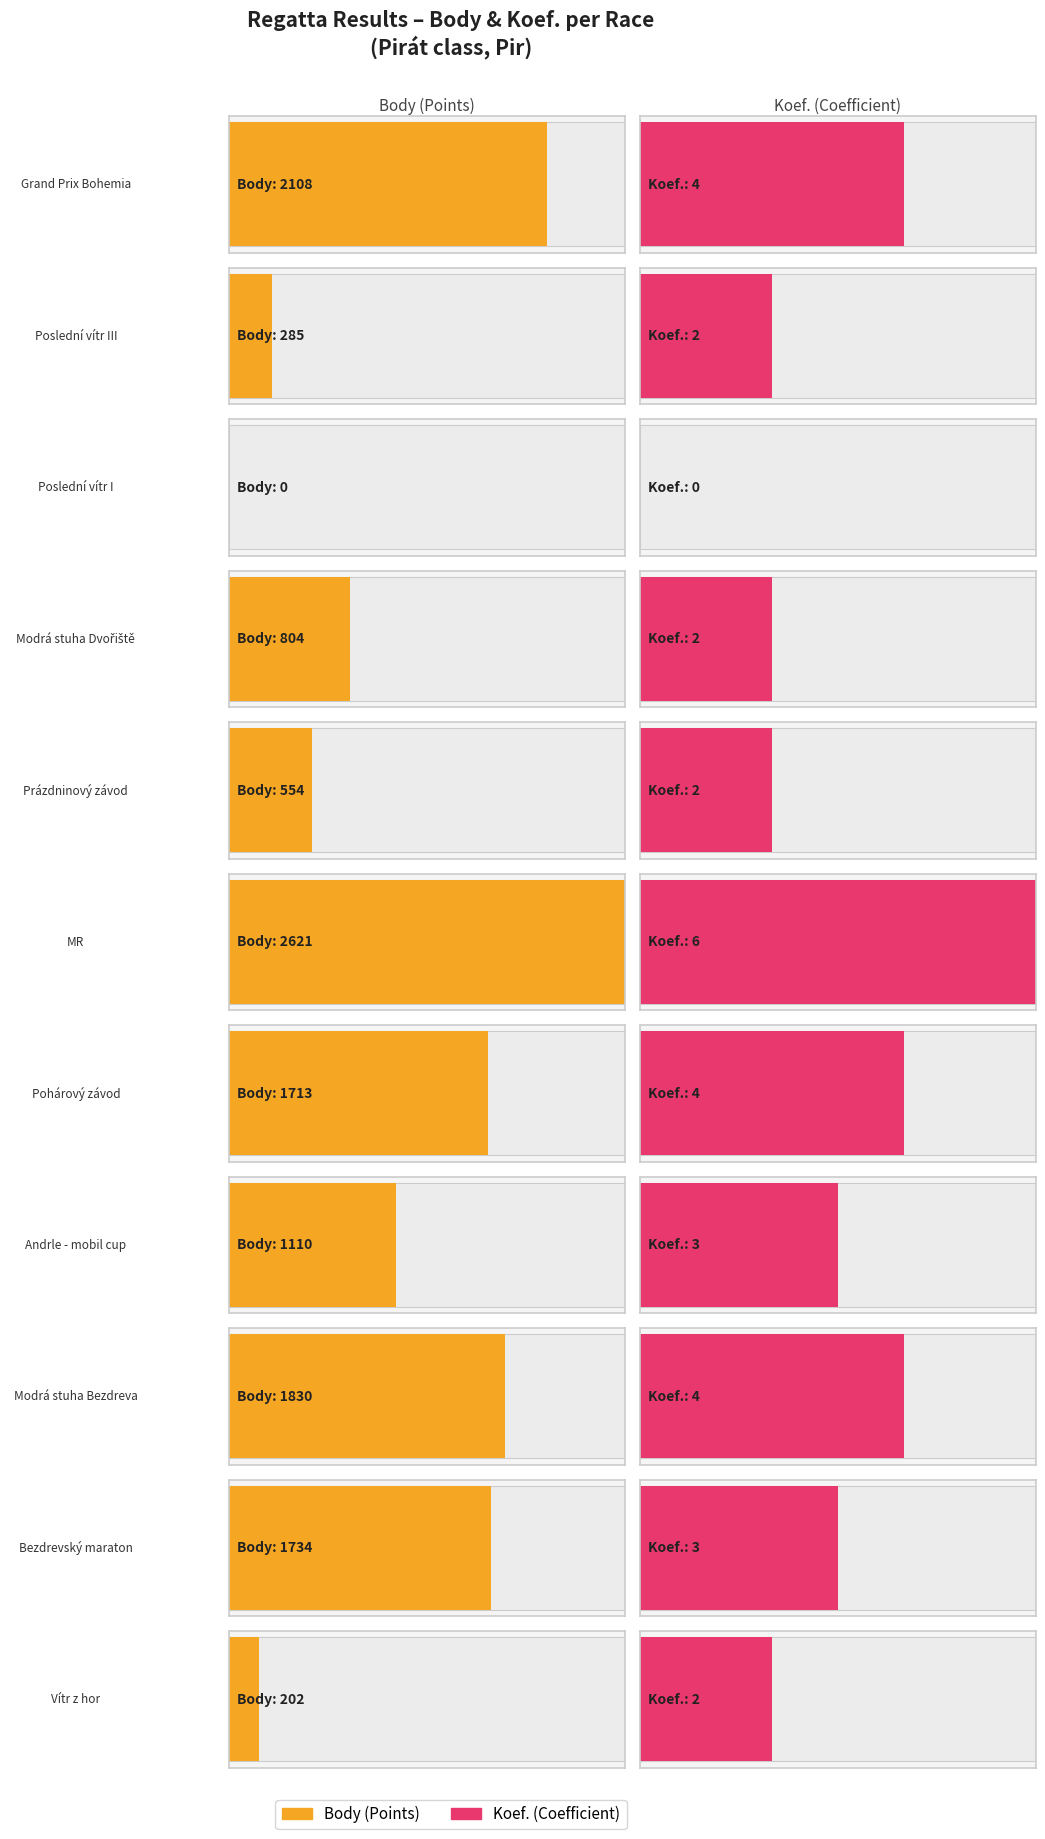

List the series in order of their overall mean, lowest first.

Koef., Body